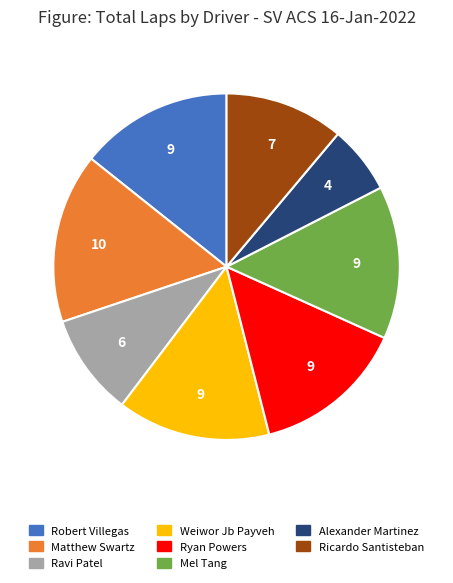

Which category has the smallest portion of the pie?

Alexander Martinez